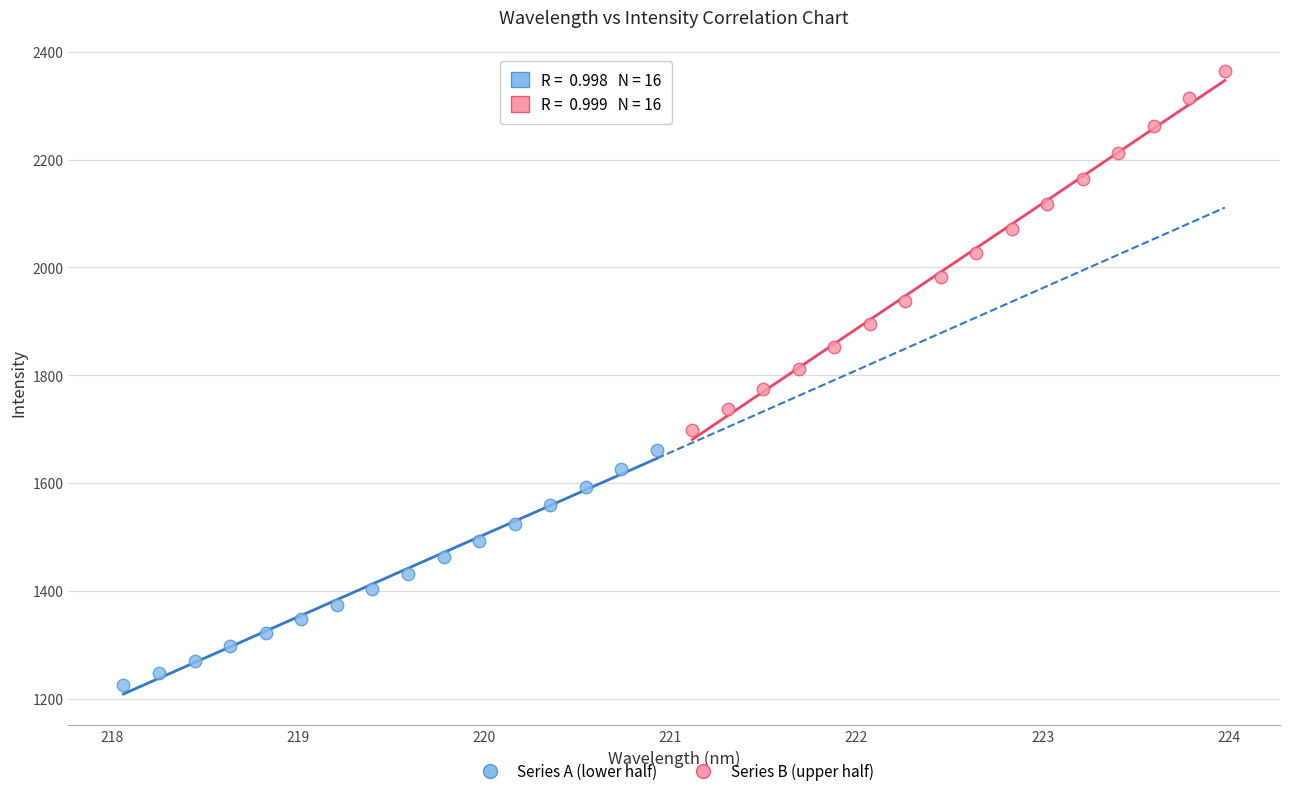

Which series contains the highest Y value?

Series B (upper half)